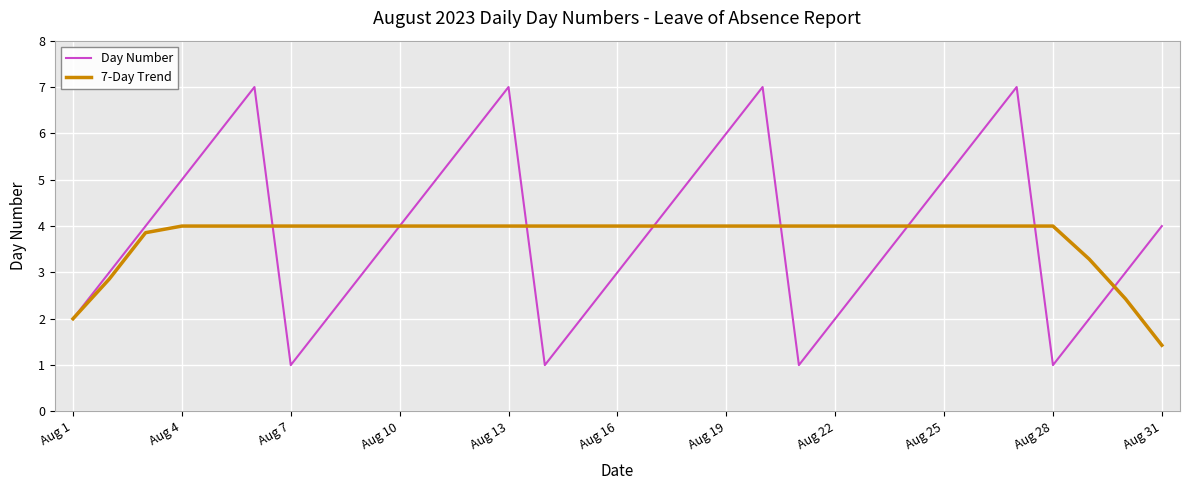

Rank the series by their maximum value, from highest to lowest.

Day Number, 7-Day Trend